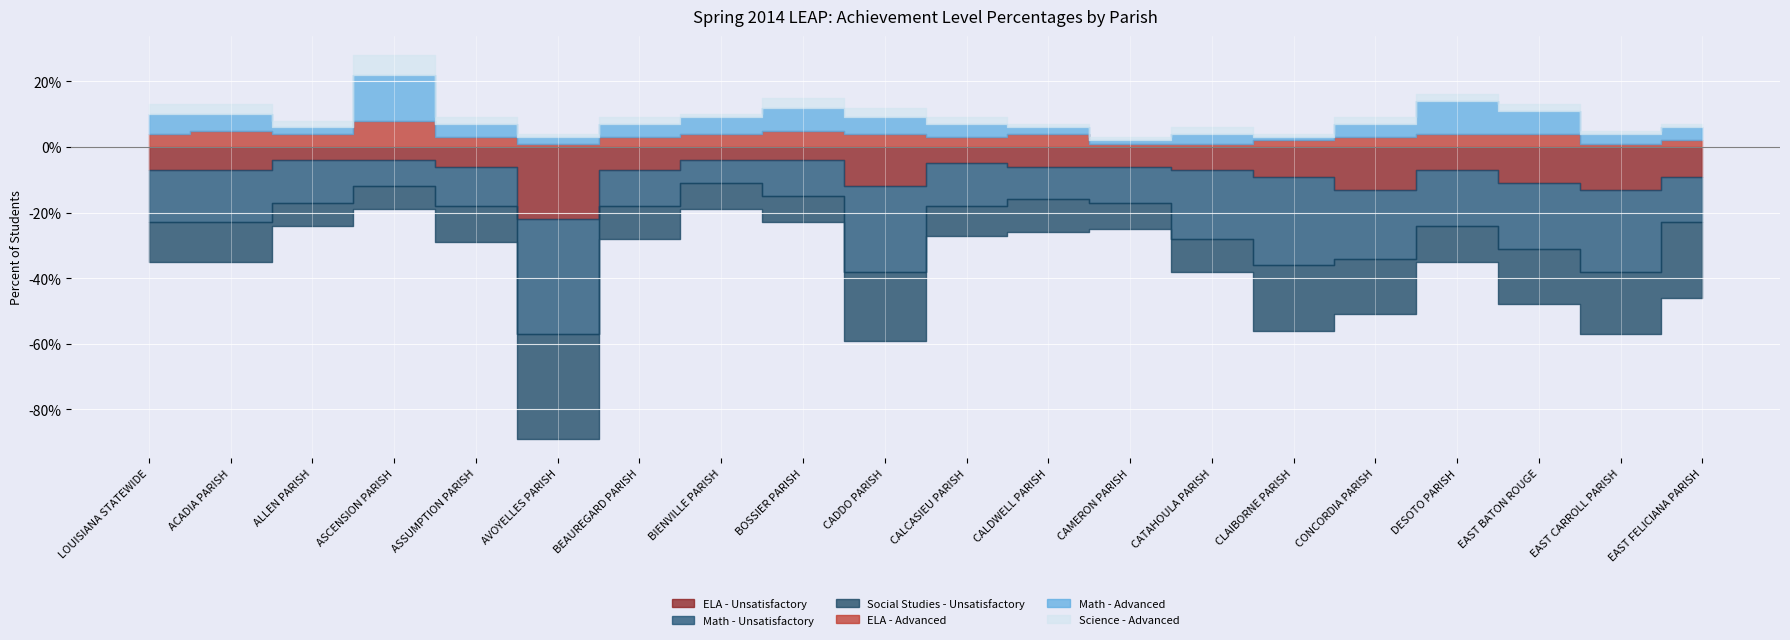

The value of Math - Advanced at BEAUREGARD PARISH is 4. True or false?

True